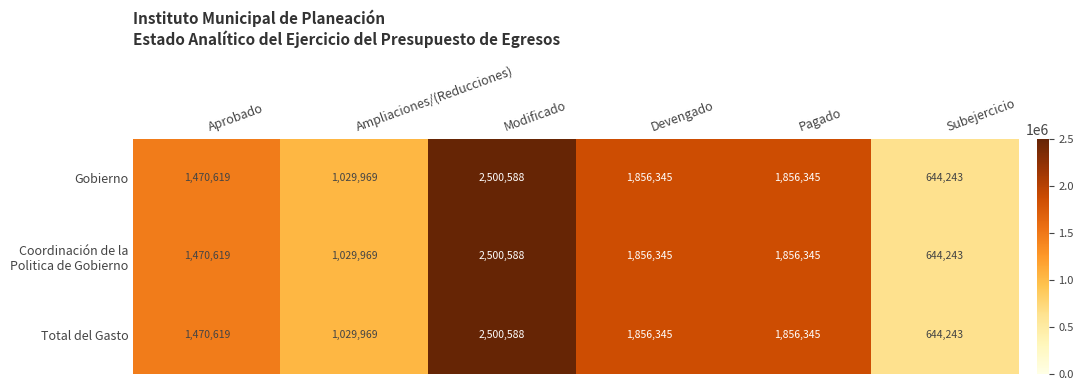

What is the minimum value shown in the chart?

644243